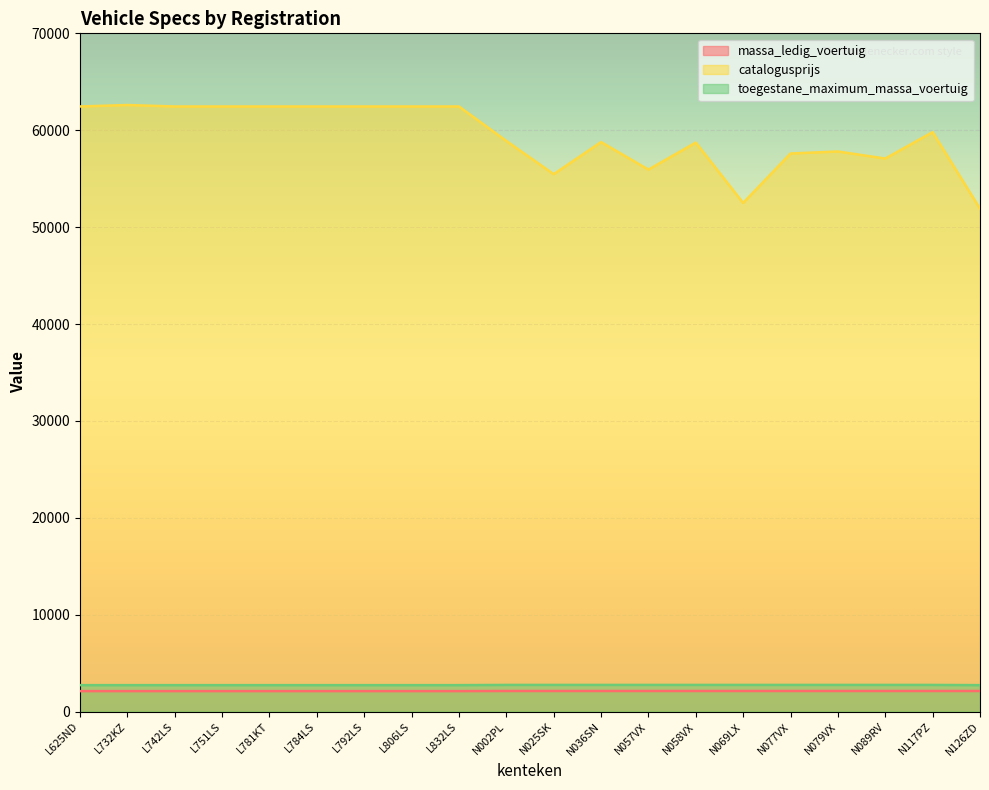

Which category has the highest value across all series?

L732KZ